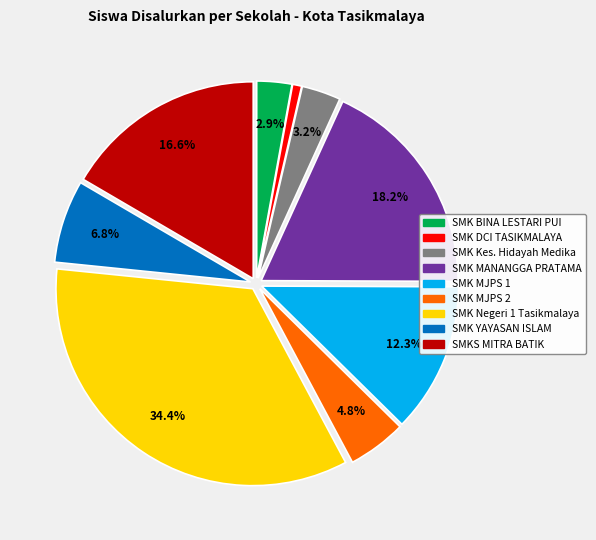

Is there any slice that represents more than half of the pie?

No